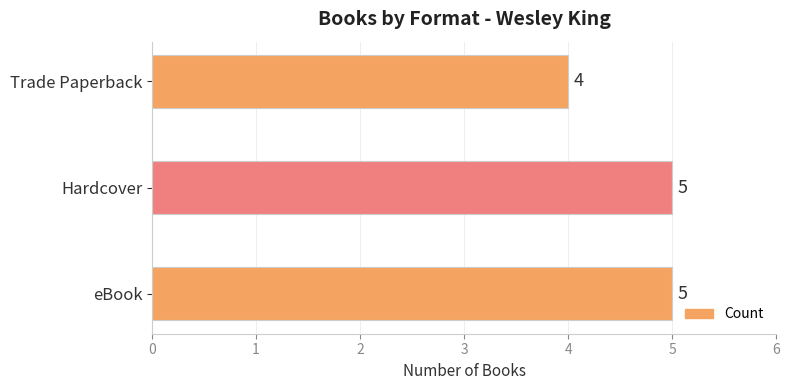

Reading bottom to top, extract all data points from this chart.

eBook=5	Hardcover=5	Trade Paperback=4